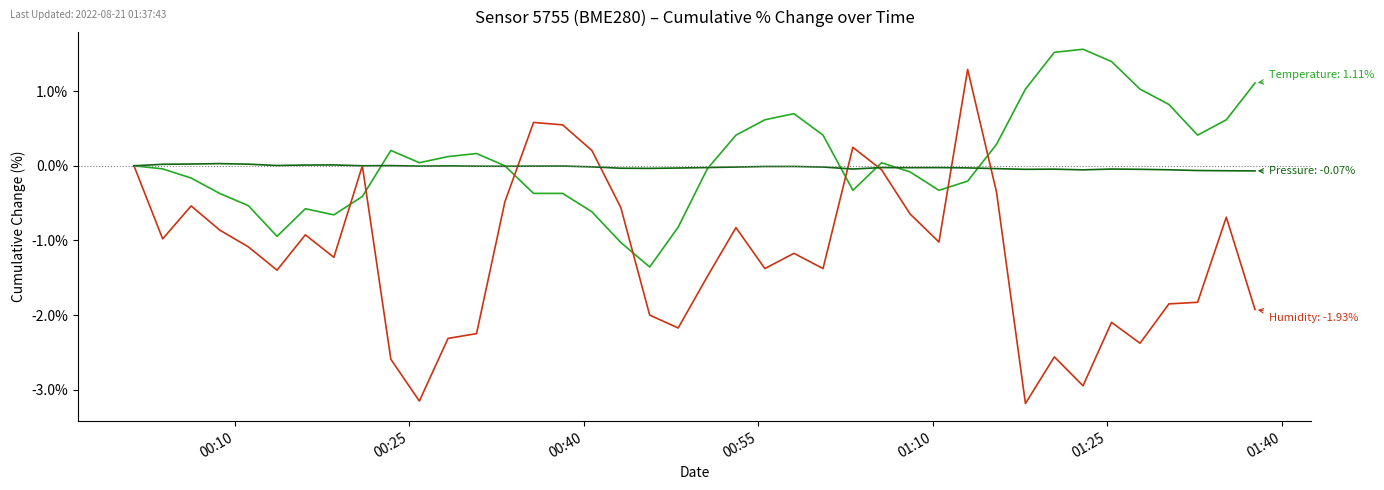

What is the maximum value shown in the chart?

1.6